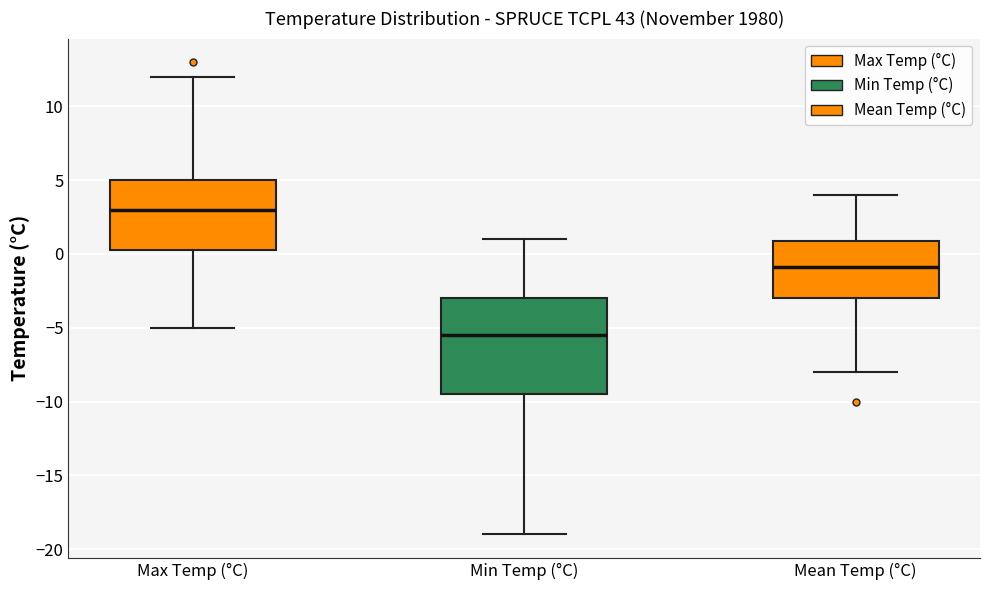

Comparing the boxes themselves (not the whiskers), which one is the tallest?

Min Temp (°C)